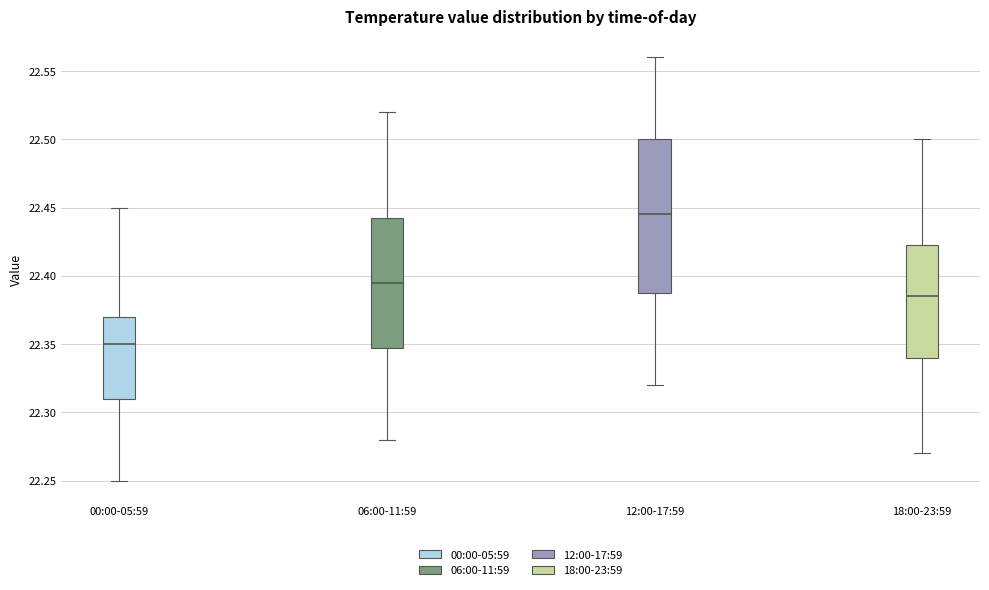

Where does the lower whisker of the box for 06:00-11:59 end on the y-axis? The values are not printed on the chart, so give them approximately, as read against the axis.

22.280